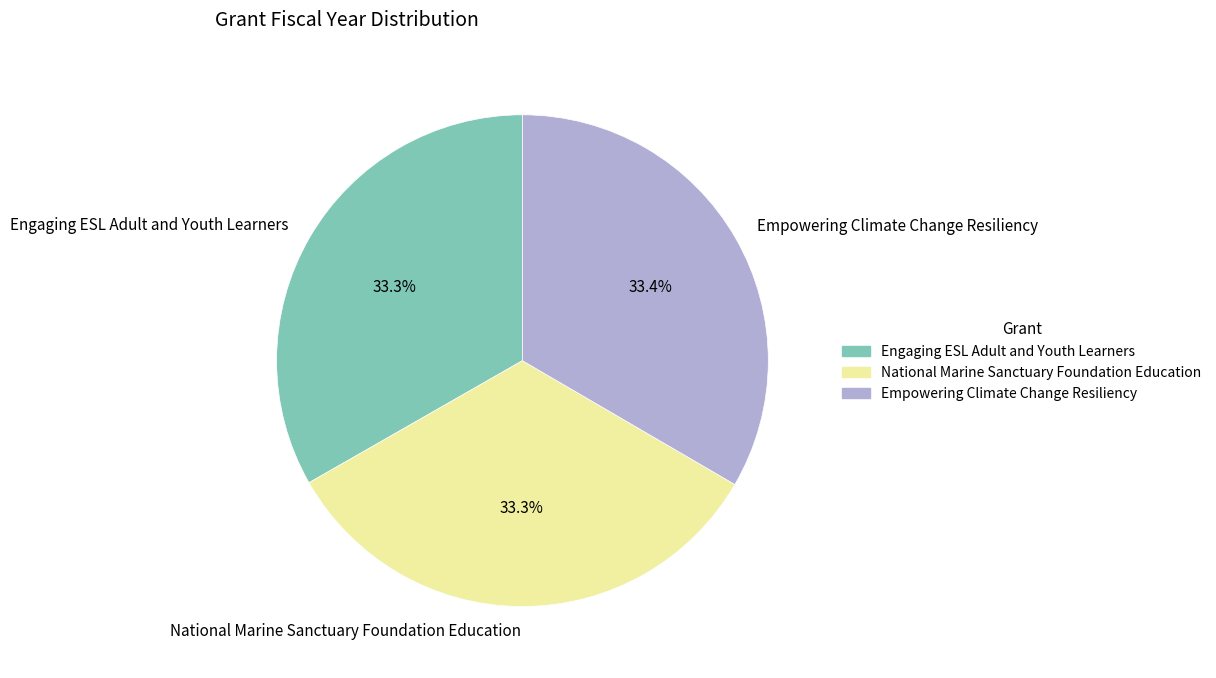

Is National Marine Sanctuary Foundation Education the majority of the pie?

No